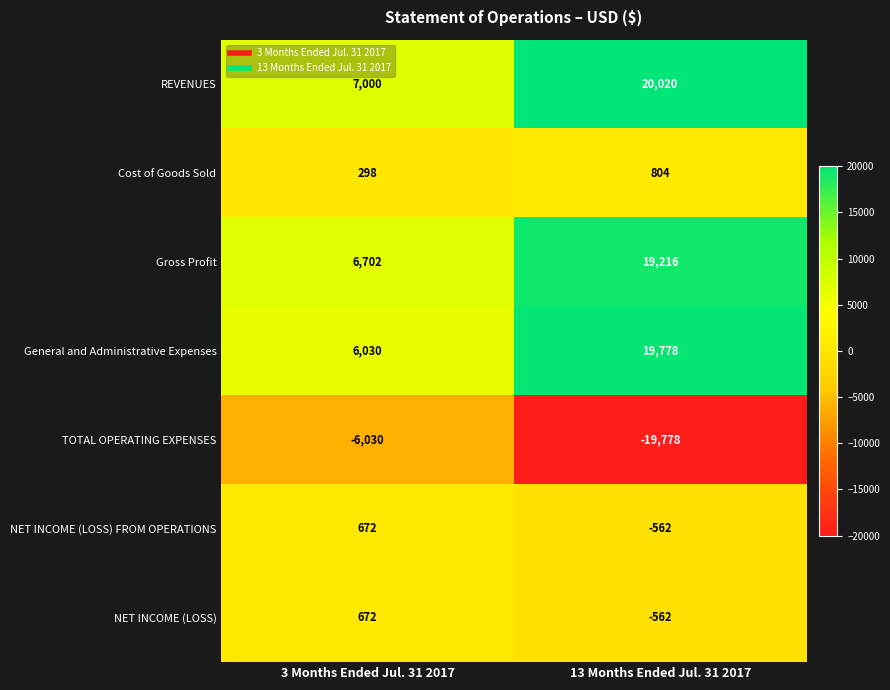

How many distinct data groups are displayed?

7